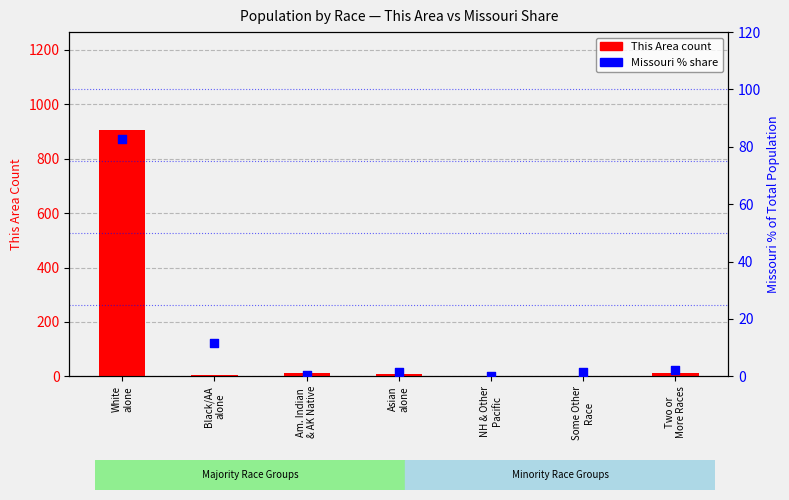

Is the value of Missouri % share at White
alone greater than the value of This Area count at NH & Other
Pacific?

Yes